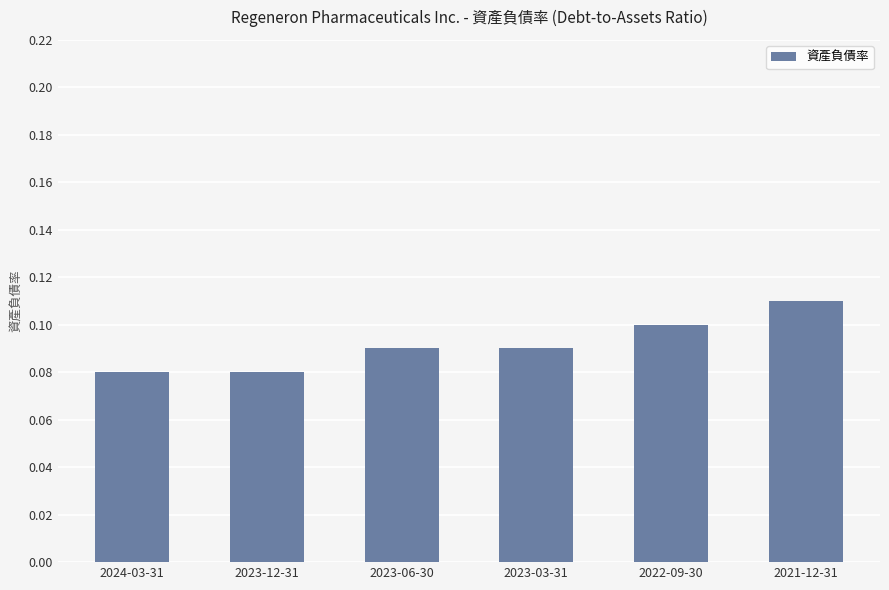

Which label corresponds to the largest value in the chart?

2021-12-31